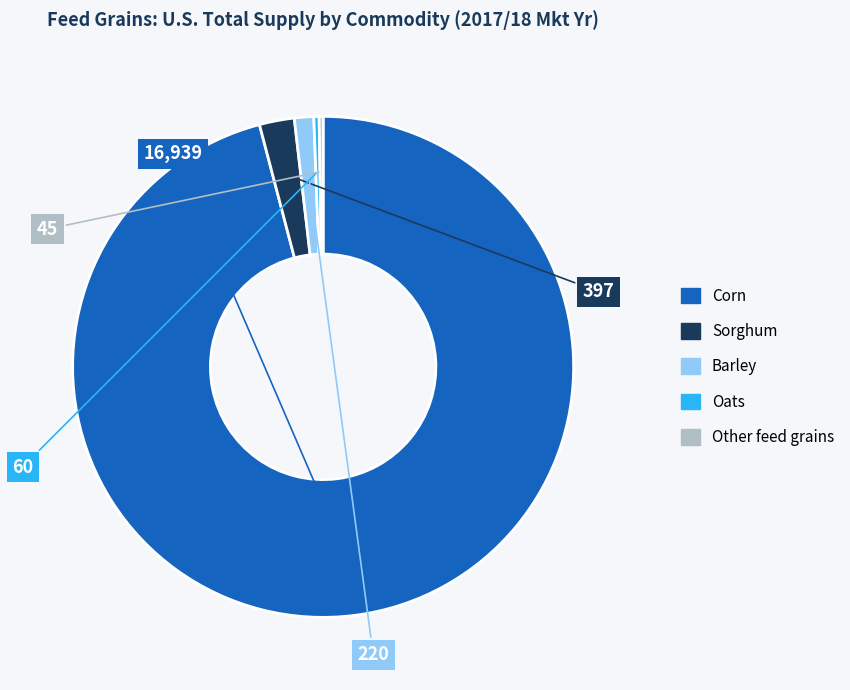

Is the sum of Sorghum and Oats greater than half?

No